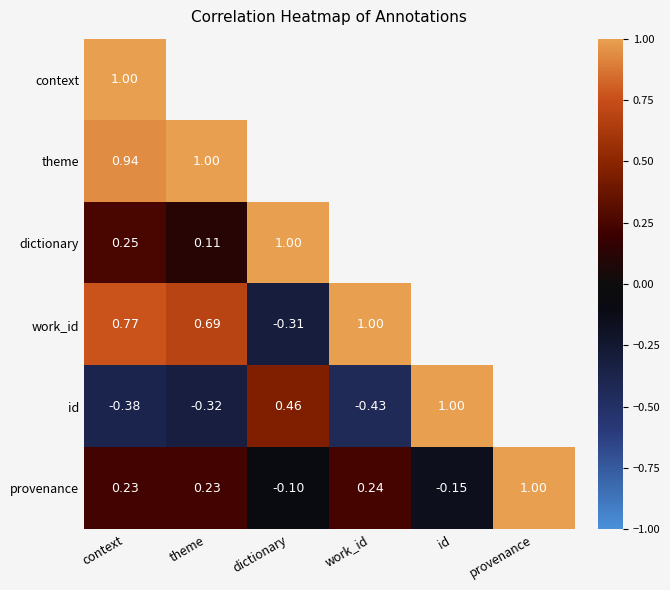

At which category does the chart reach its peak across all series?

context